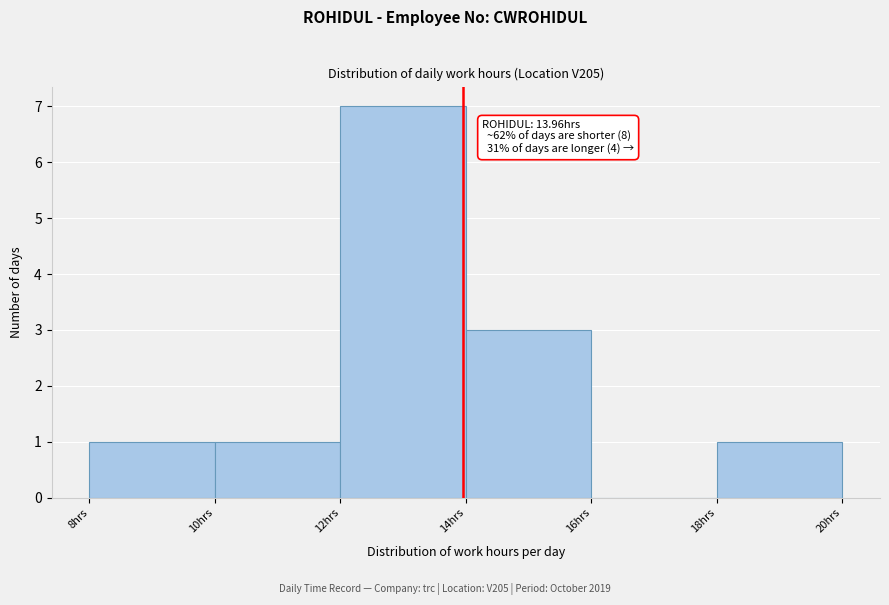

Which range on the x-axis has the tallest bar?

12 to 14